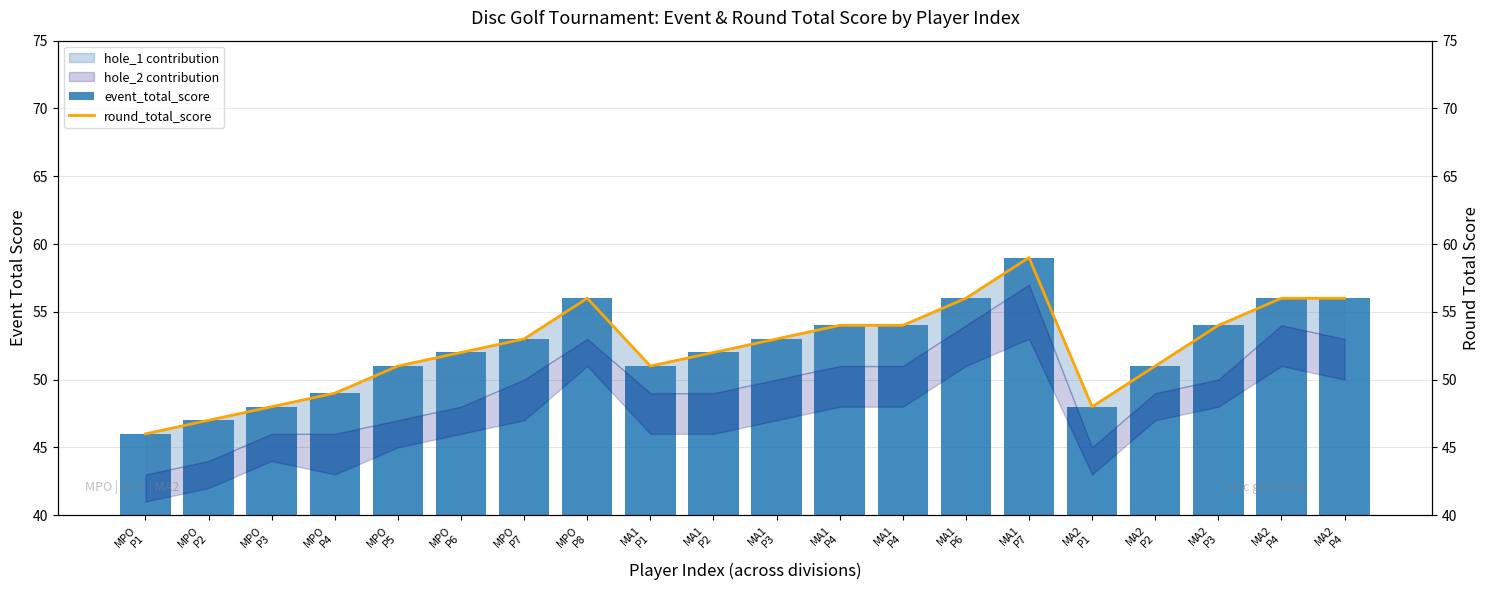

What is the value of the round_total_score bar at the 14th from the left?

56